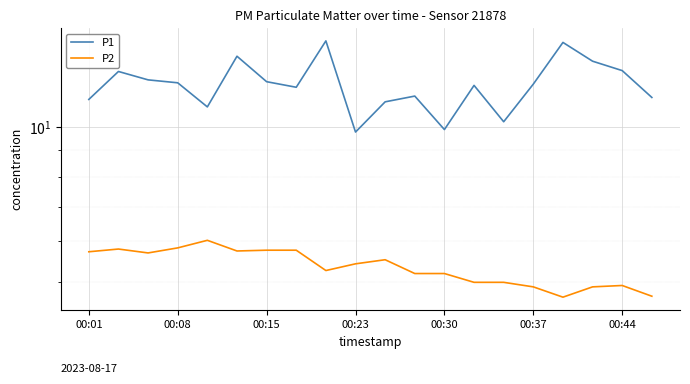

The P2 series shows 2.4 at 00:15. True or false?

False